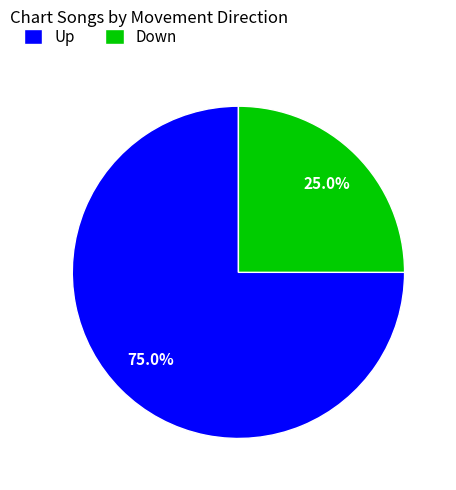

What is the ratio of the value at Down to the value at Up?

0.3